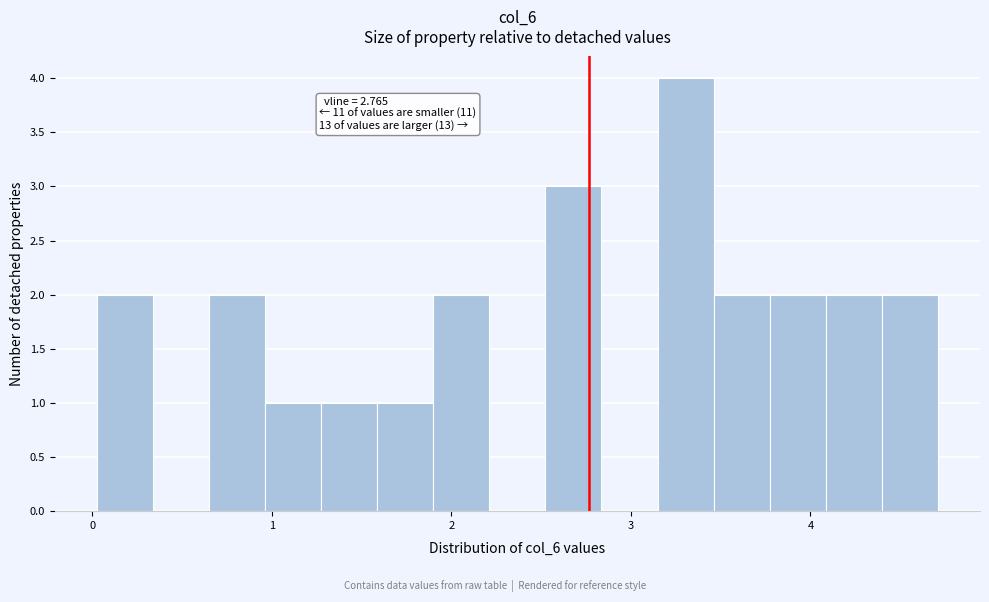

Around what value on the x-axis is the tallest bar? Give the approximate position of its centre, as read against the axis.

3.3